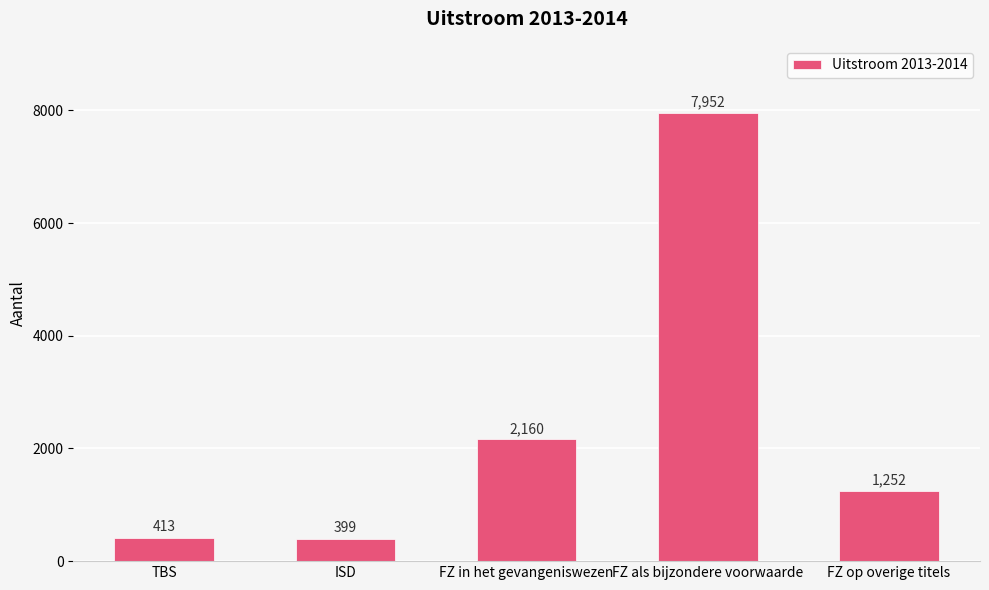

What is the label of the 4th bar from the right?

ISD